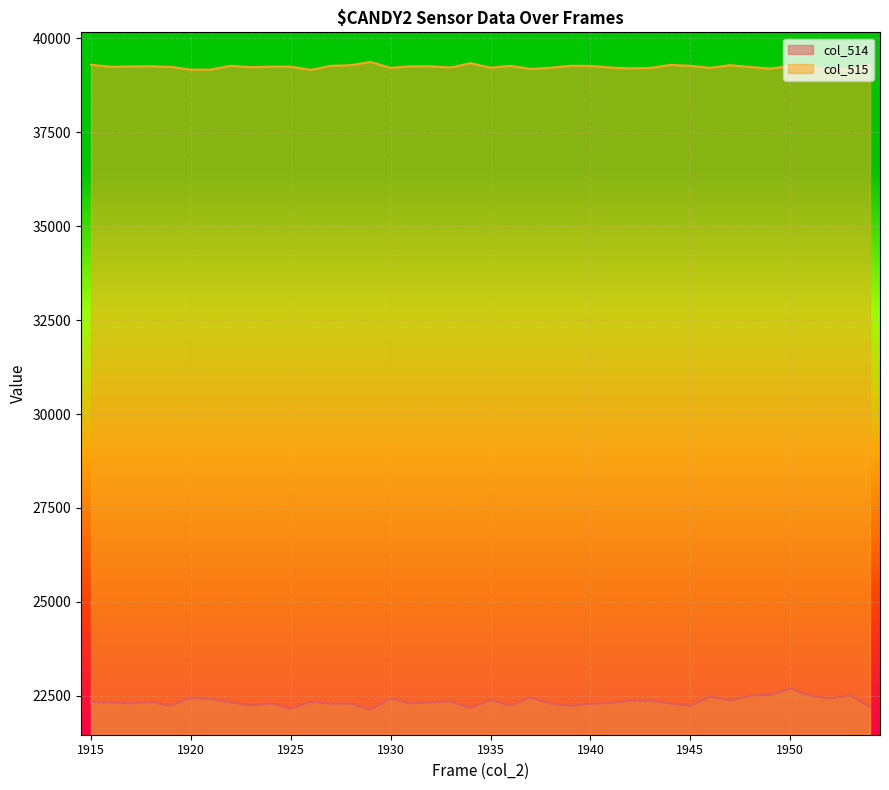

The value of col_514 at 1943 is 14601. True or false?

False